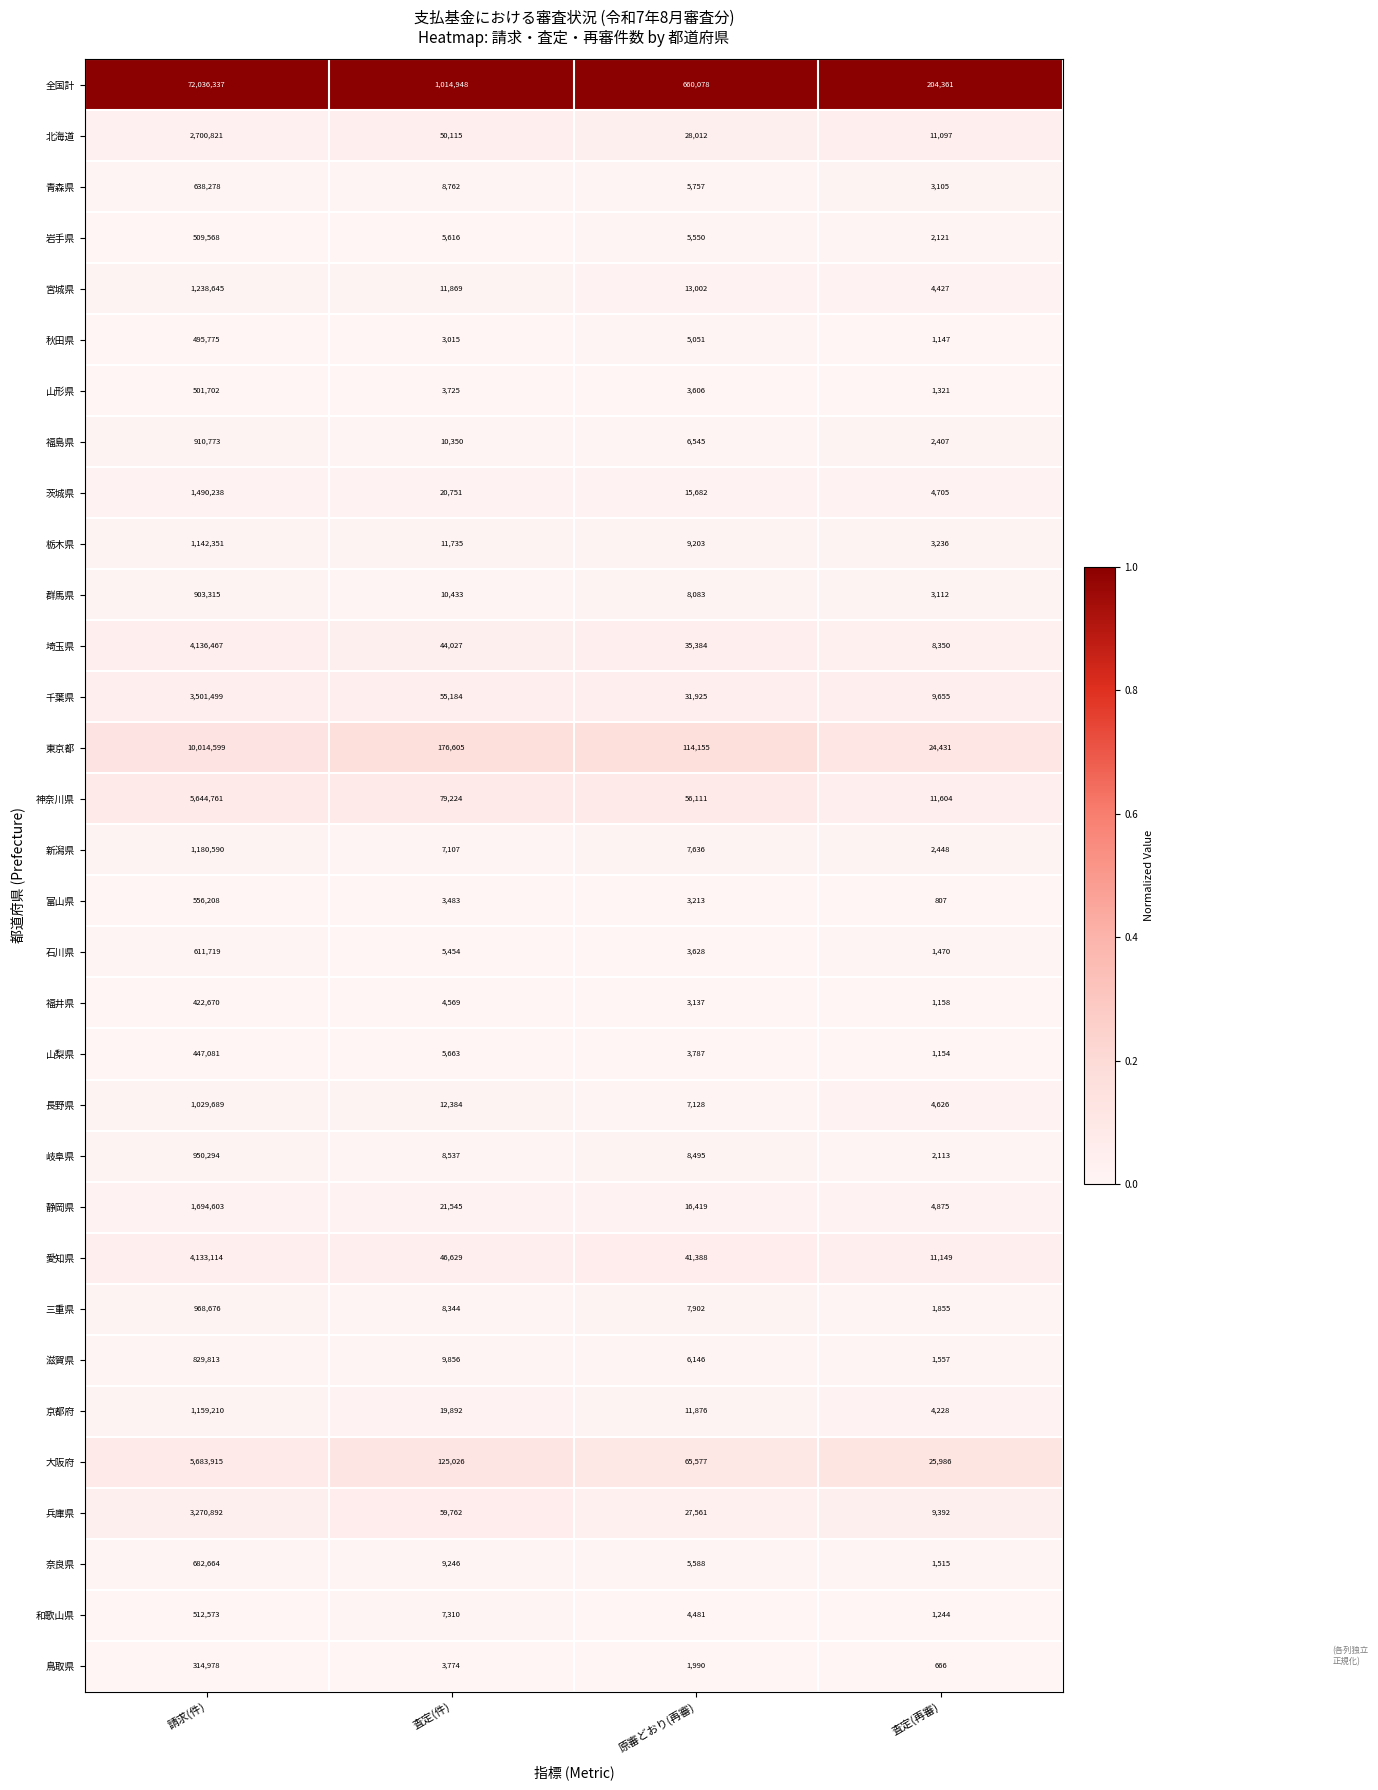

At 請求(件), list the series in order from largest to smallest.

全国計, 東京都, 大阪府, 神奈川県, 埼玉県, 愛知県, 千葉県, 兵庫県, 北海道, 静岡県, 茨城県, 宮城県, 新潟県, 京都府, 栃木県, 長野県, 三重県, 岐阜県, 福島県, 群馬県, 滋賀県, 奈良県, 青森県, 石川県, 富山県, 和歌山県, 岩手県, 山形県, 秋田県, 山梨県, 福井県, 鳥取県